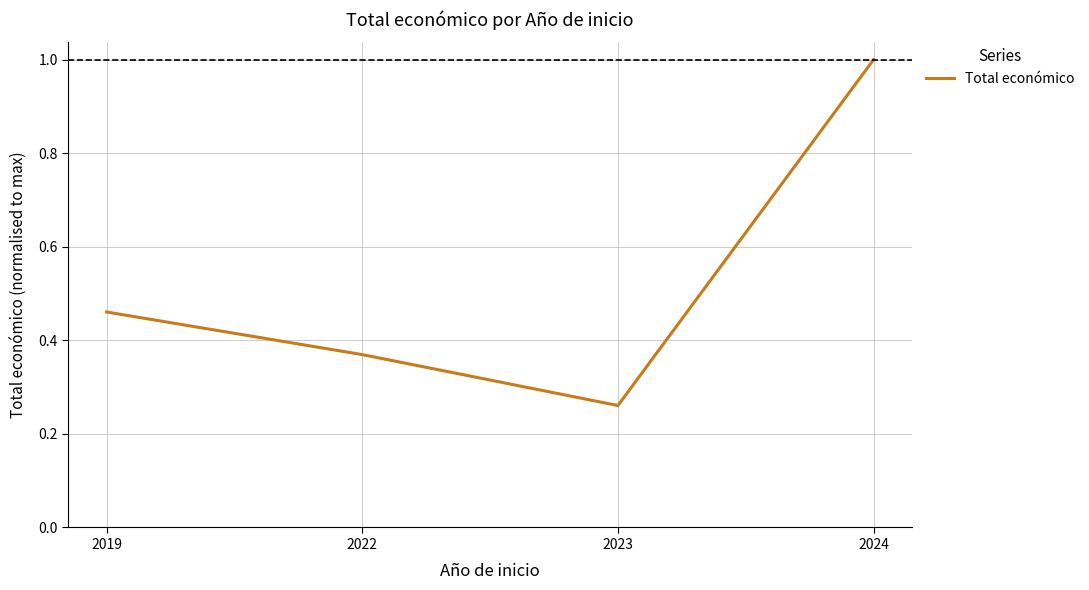

At which label is the value closest to 0?

2023